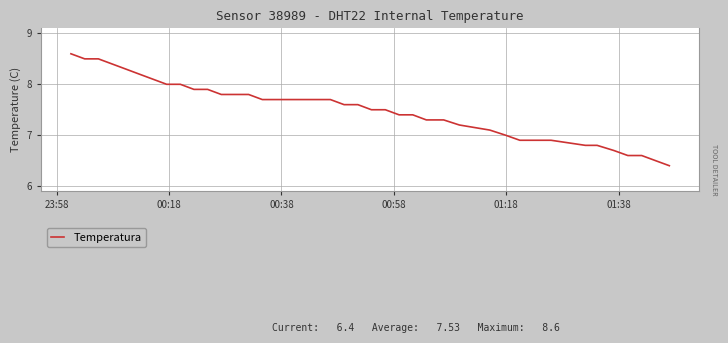

What is the greatest value displayed?

8.6